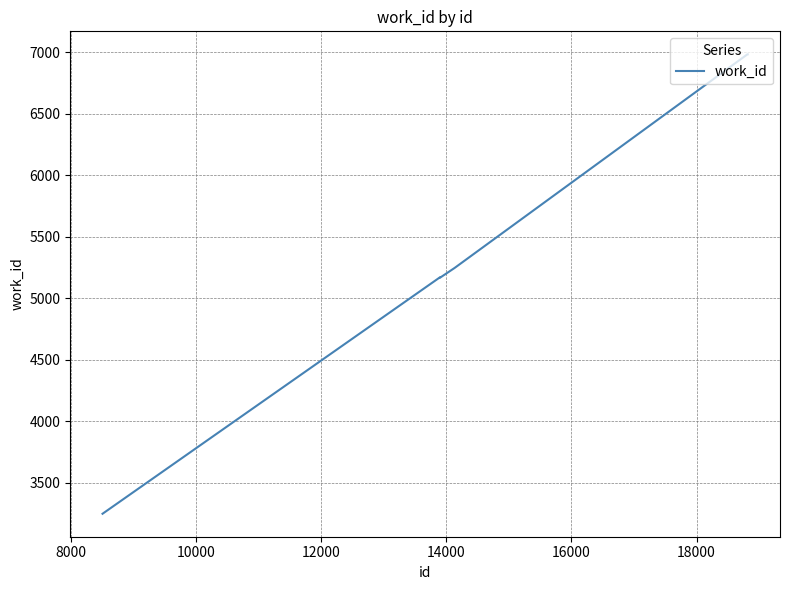

What is the difference between the maximum and minimum values?

3734